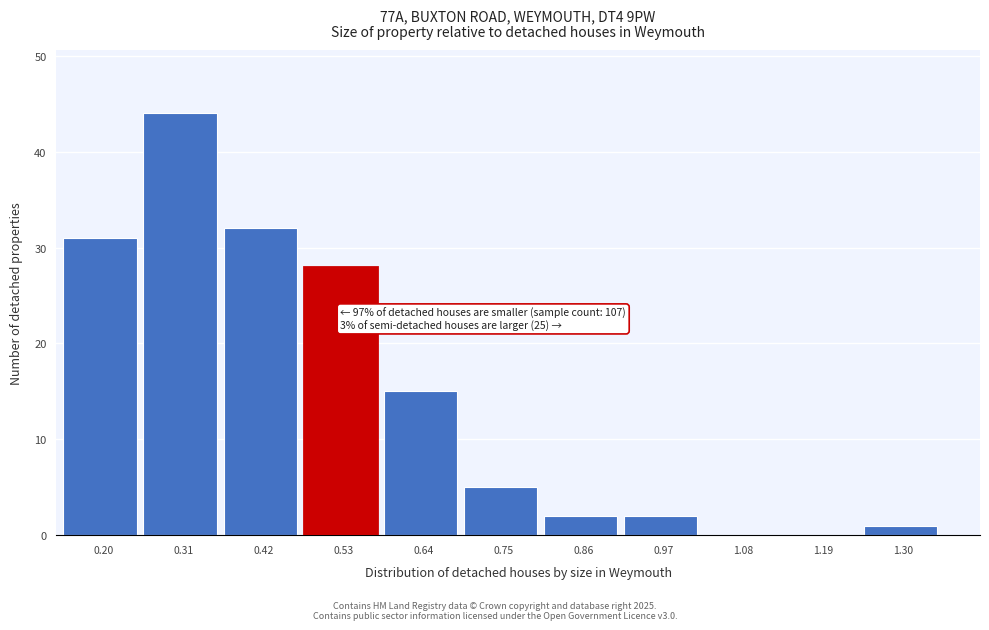

Reading left to right, transcribe all the data shown in this chart.

0.20=31	0.31=44	0.42=32	0.53=28	0.64=15	0.75=5	0.86=2	0.97=2	1.08=0	1.19=0	1.30=1